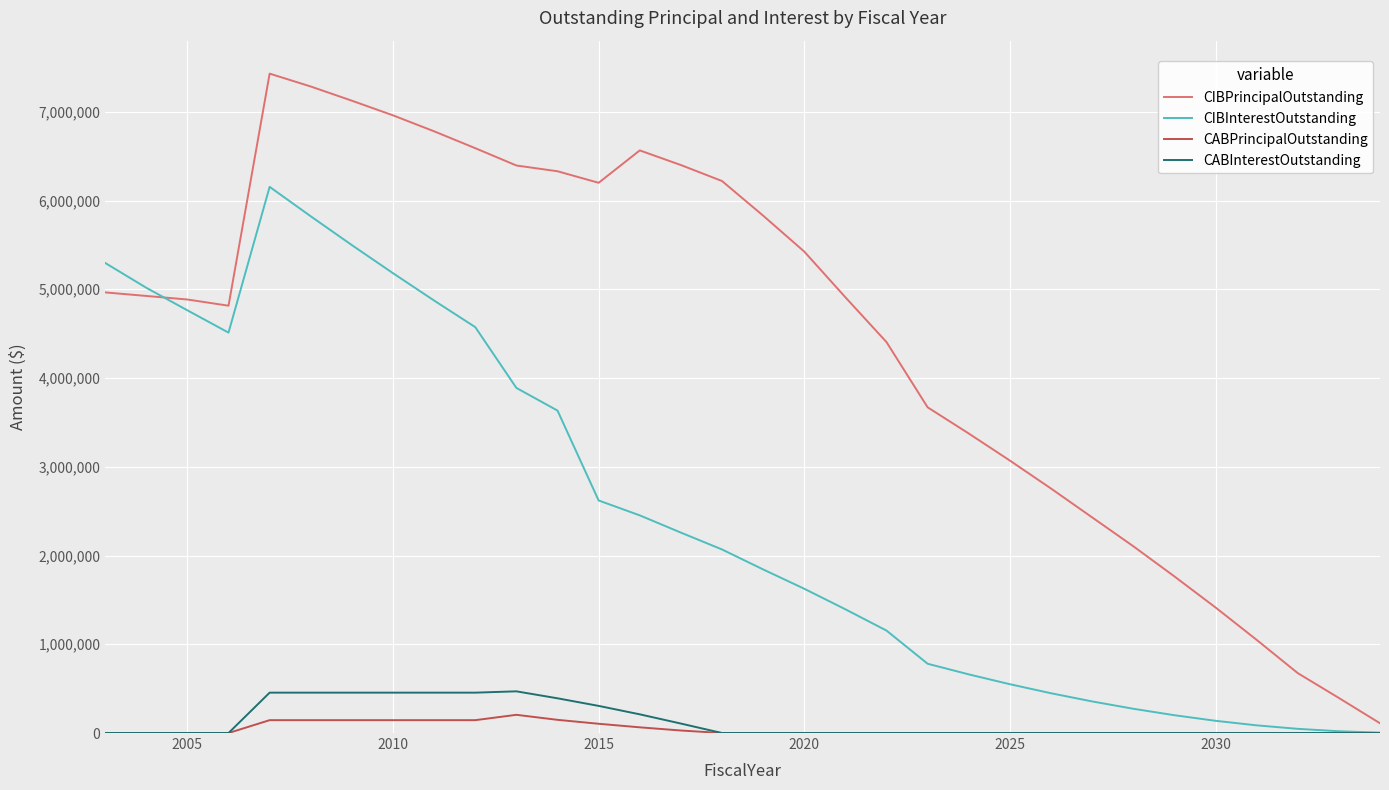

Which series has the largest total across all categories?

CIBPrincipalOutstanding